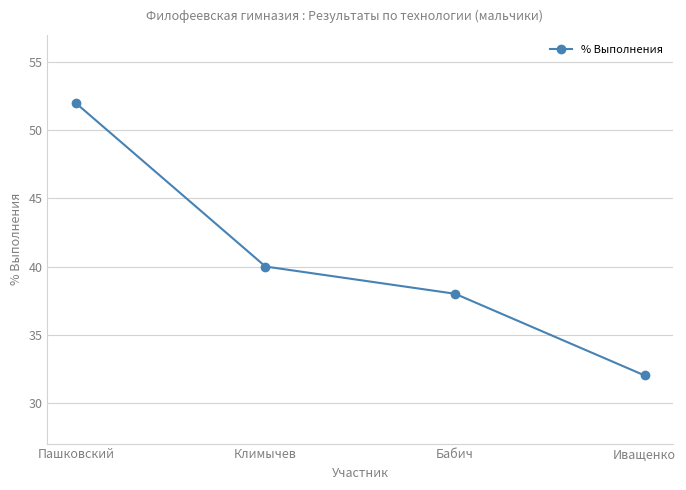

Where is the data nearest to the value 42?

Климычев